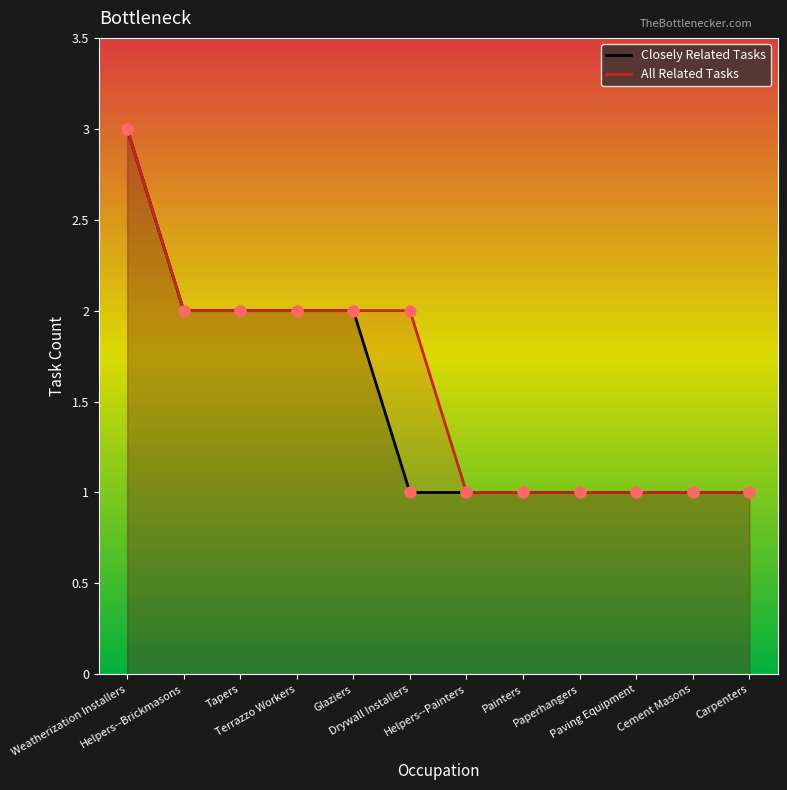

What are all the series names shown in the legend?

Closely Related Tasks, All Related Tasks